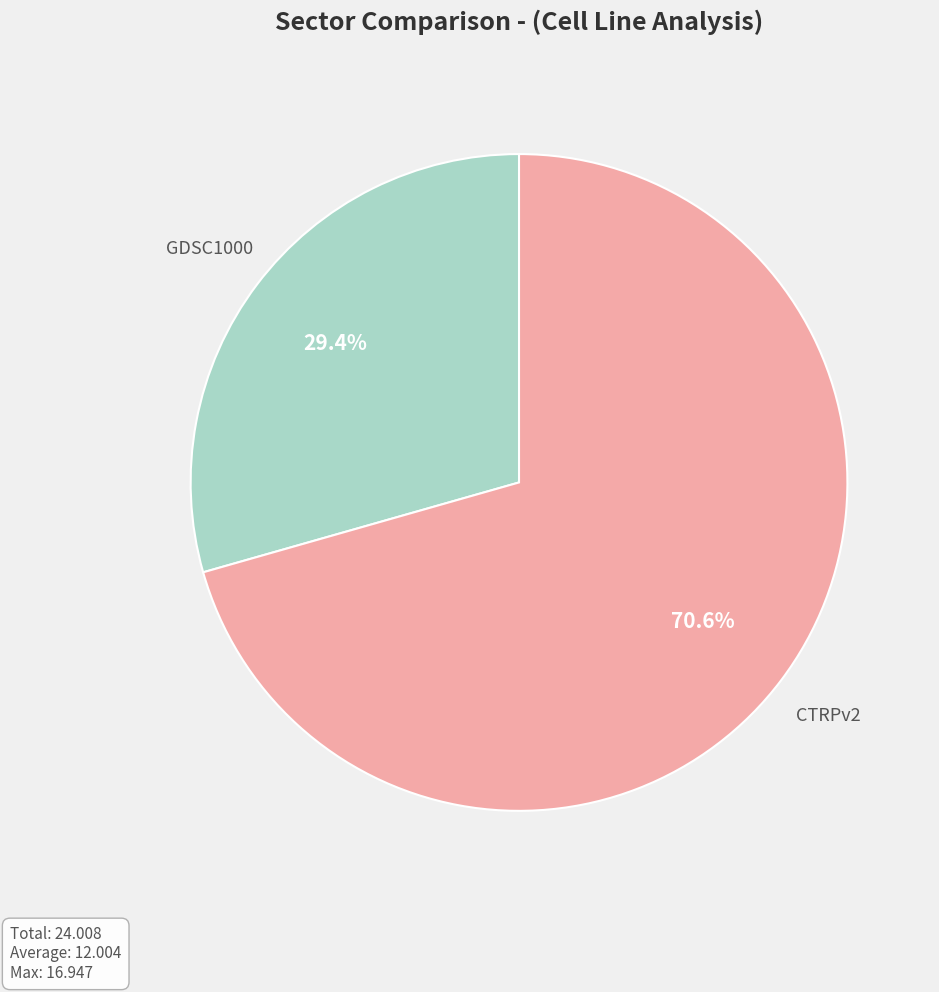

What percentage is the GDSC1000 slice, to the nearest percent?

29%